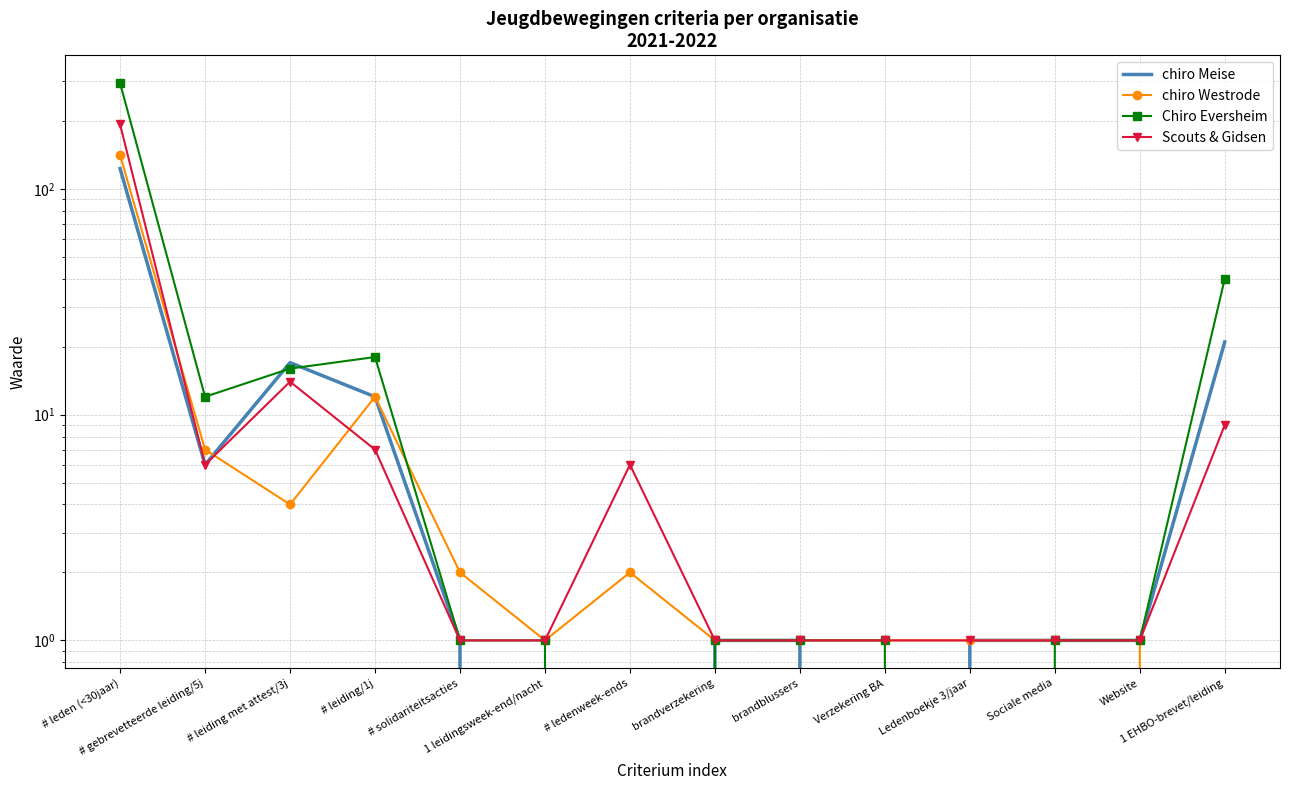

True or false: Chiro Eversheim and chiro Westrode cross at least once.

True